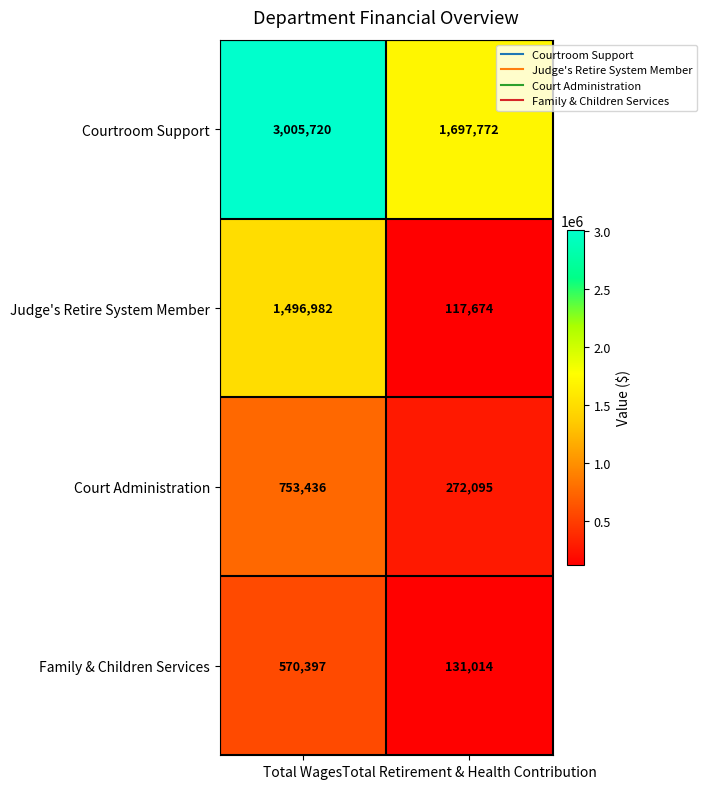

At which label is Family & Children Services closest to 350705?

Total Retirement & Health Contribution